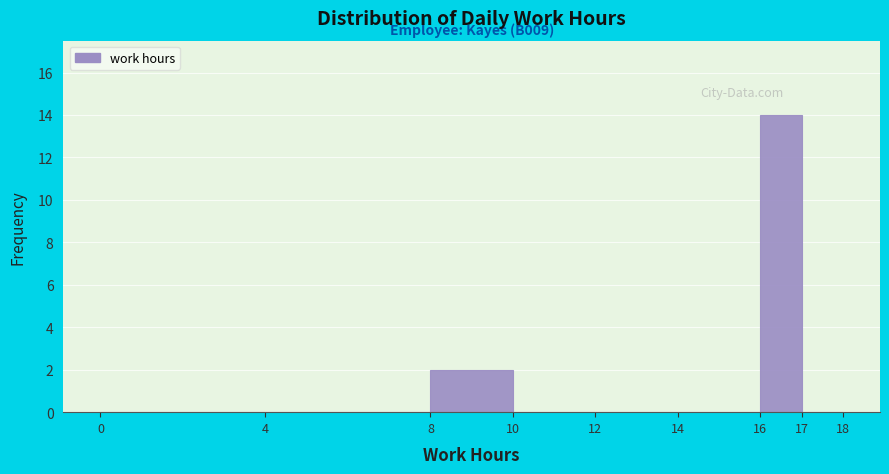

Over which range of the x-axis is the bar tallest?

16 to 17